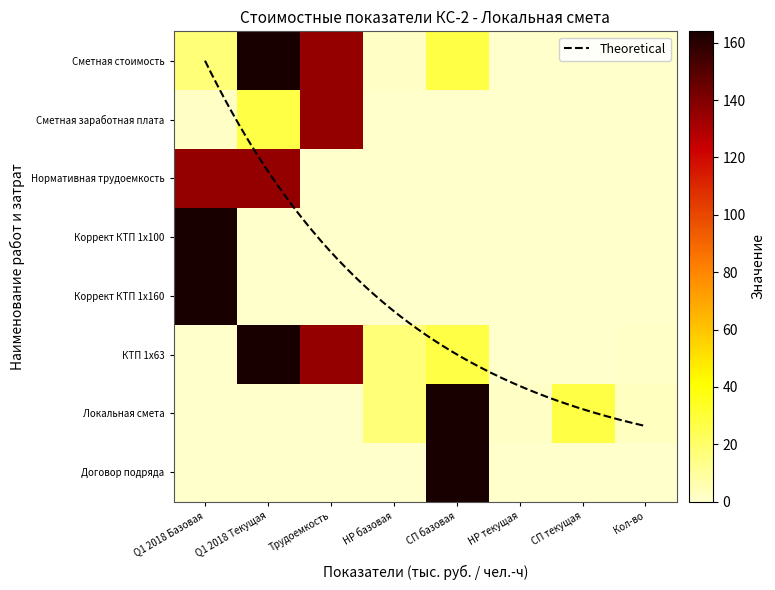

At which label is Базовая цена closest to 68?

Сметная стоимость